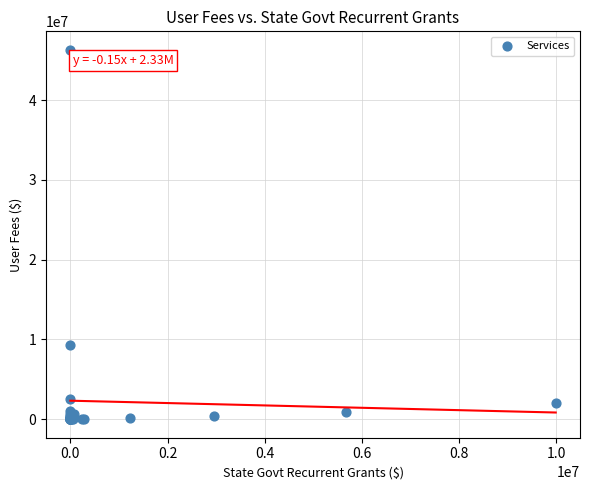

What Y value in the scatter plot is closest to 23158358?

9324102